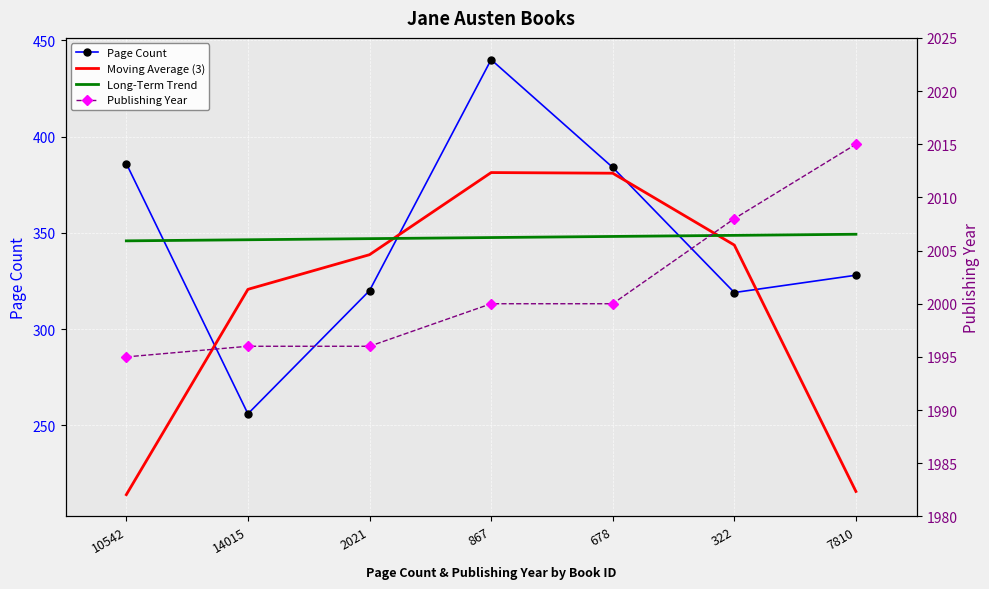

What is the label of the 2nd point from the right?

322